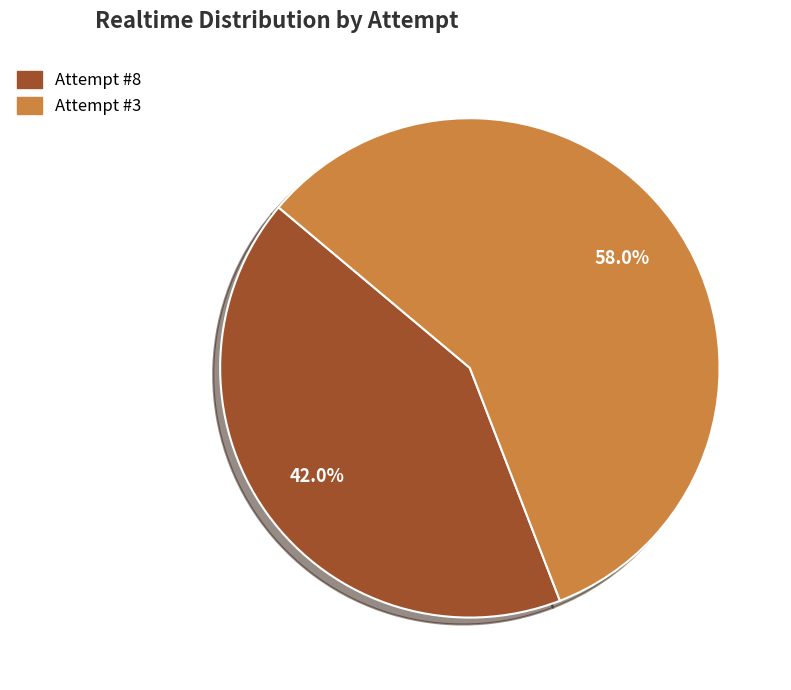

How many slices are in this pie chart?

2